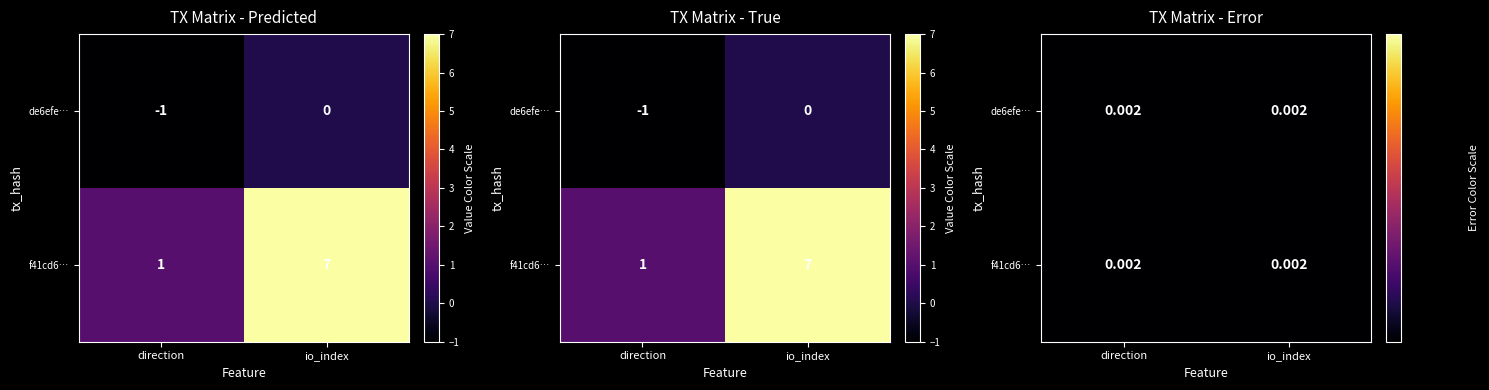

What is the difference between the f41cd61432ae7148fca1514cddf05c9f5bdb629 values at 0 and 1?

6